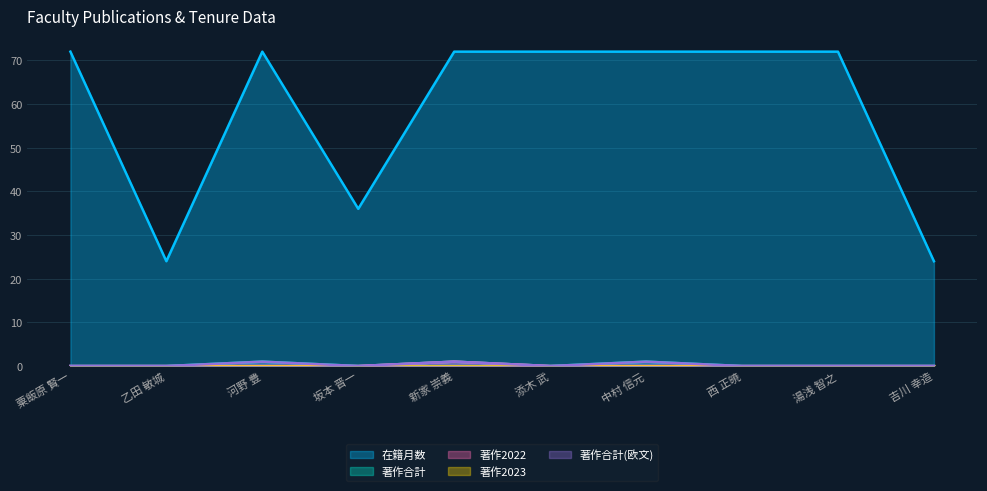

True or false: 著作合計(欧文) and 著作合計 intersect in this chart.

False